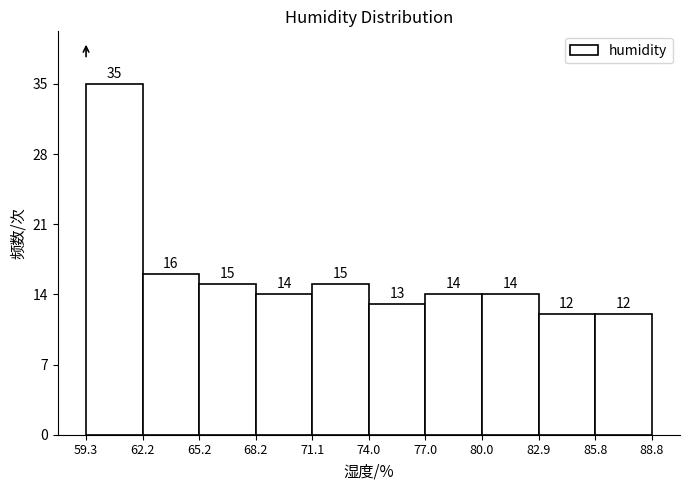

Reading left to right, transcribe this chart: for each bar, give the range it covers on the x-axis and its height.

59.3 to 62.2: 35
62.2 to 65.2: 16
65.2 to 68.2: 15
68.2 to 71.1: 14
71.1 to 74.0: 15
74.0 to 77.0: 13
77.0 to 80.0: 14
80.0 to 82.9: 14
82.9 to 85.8: 12
85.8 to 88.8: 12